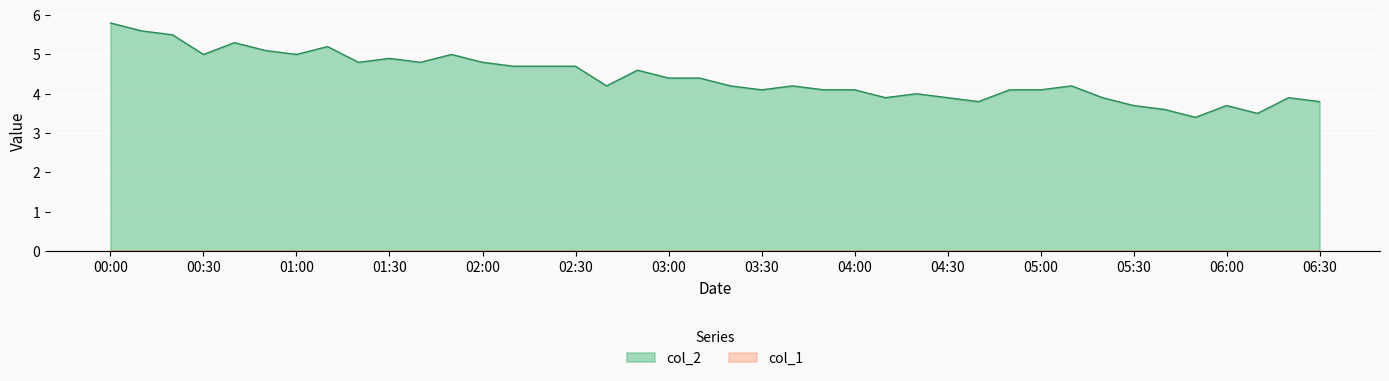

What is the value of the 18th point from the left?

4.6